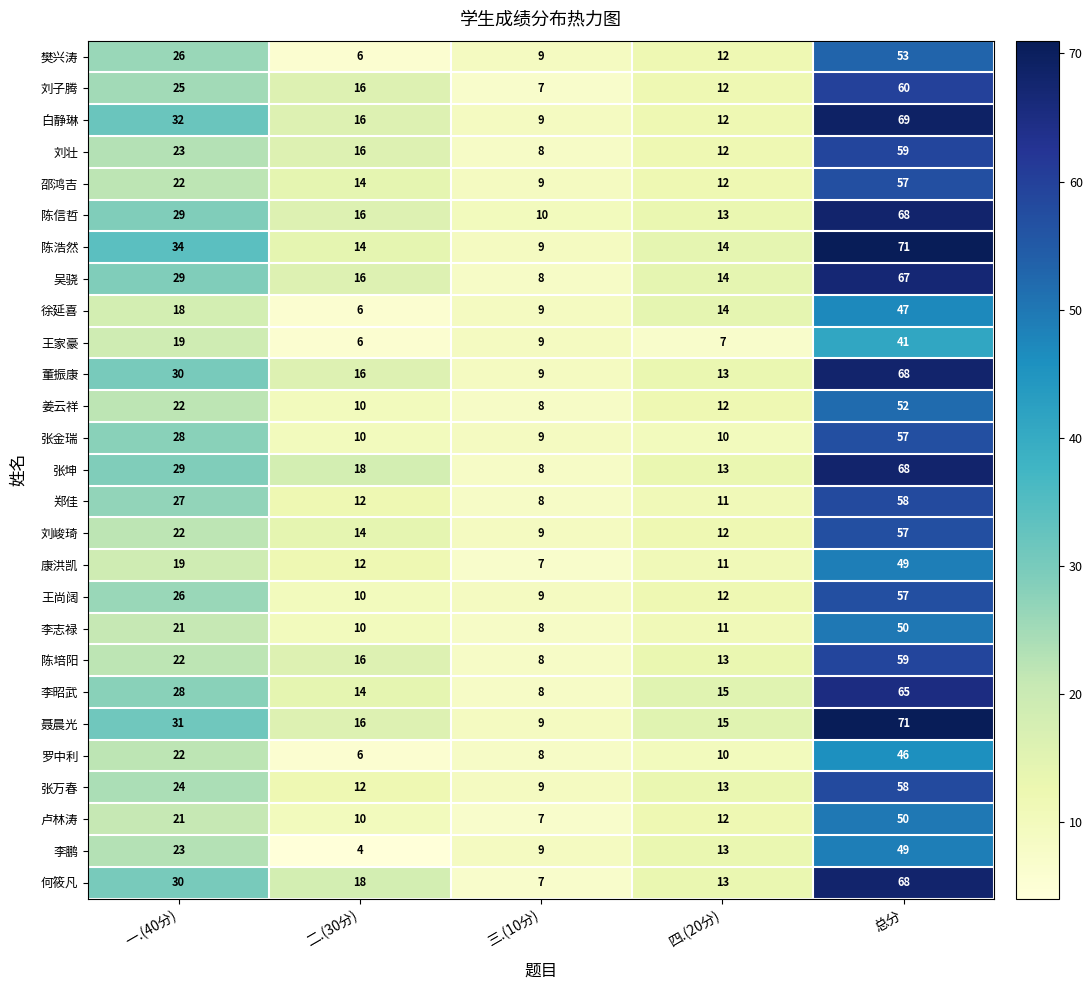

At which category is the sum across all series the highest?

总分